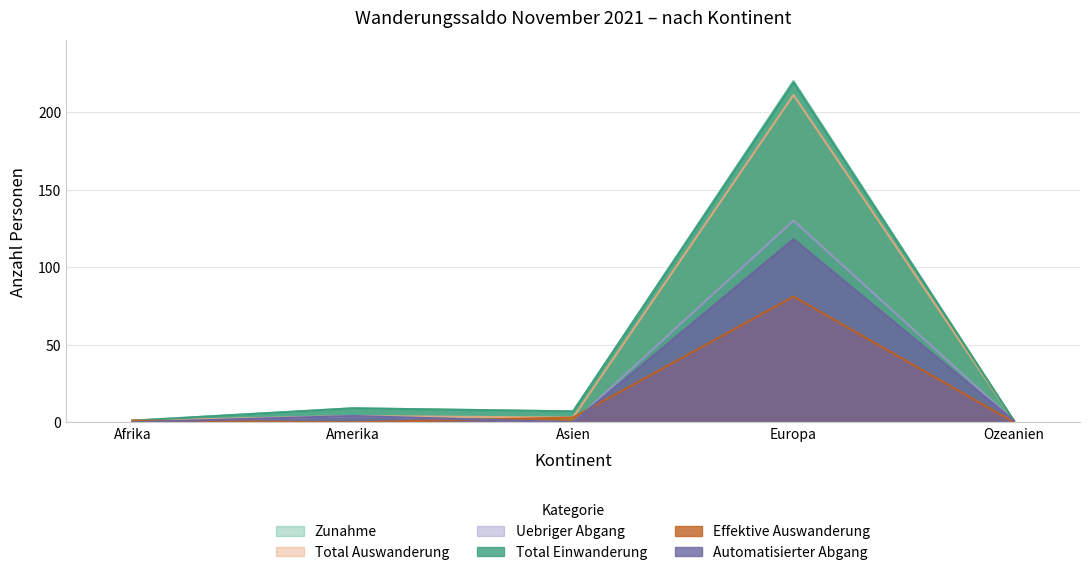

How many values in the Total Auswanderung series are below 3?

2